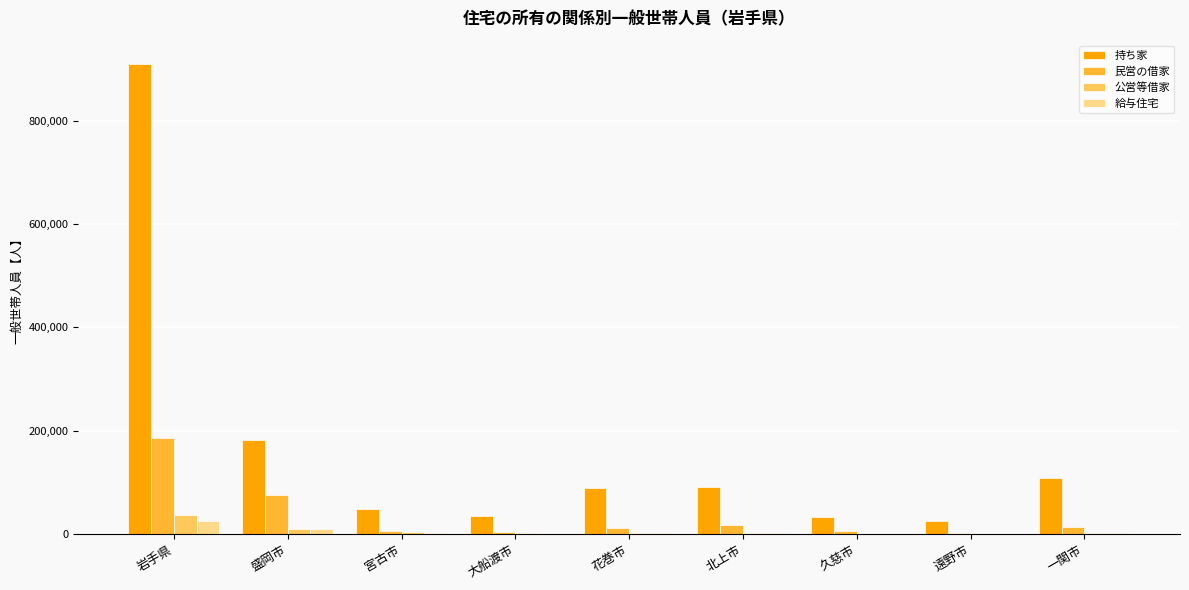

Which series has the largest range (max minus min)?

持ち家